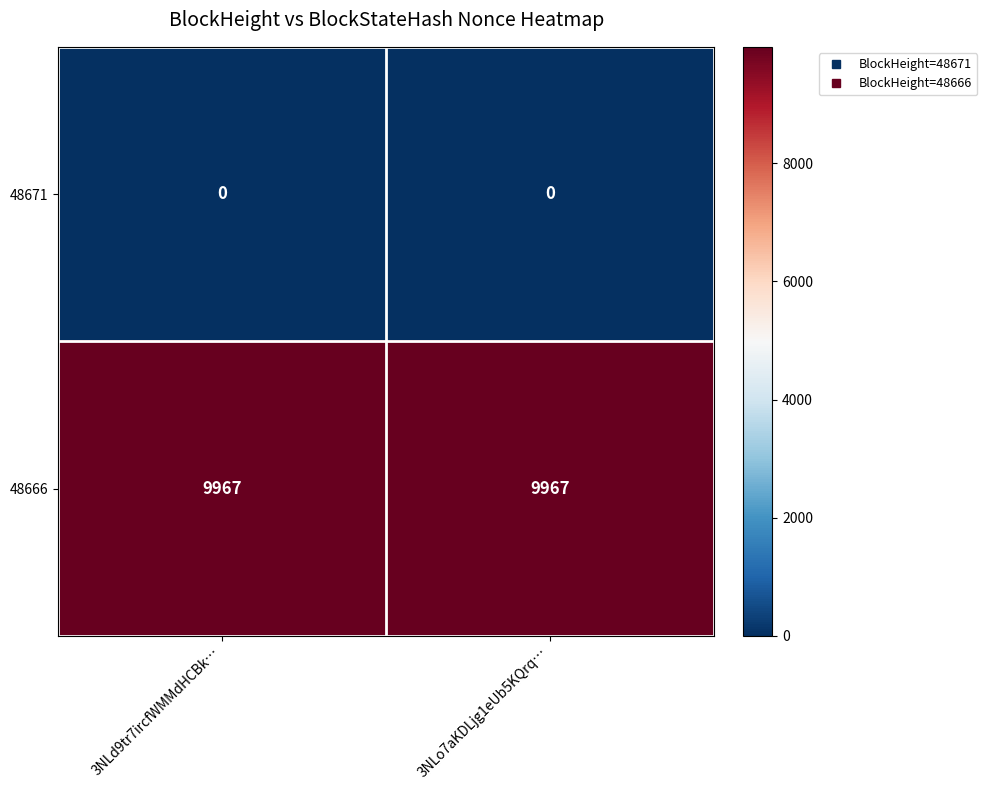

Reading left to right, extract all data points from this chart.

48671: 3NLd9tr7ircfWMMdHCBk…=0	3NLo7aKDLjg1eUb5KQrq…=0
48666: 3NLd9tr7ircfWMMdHCBk…=9967	3NLo7aKDLjg1eUb5KQrq…=9967